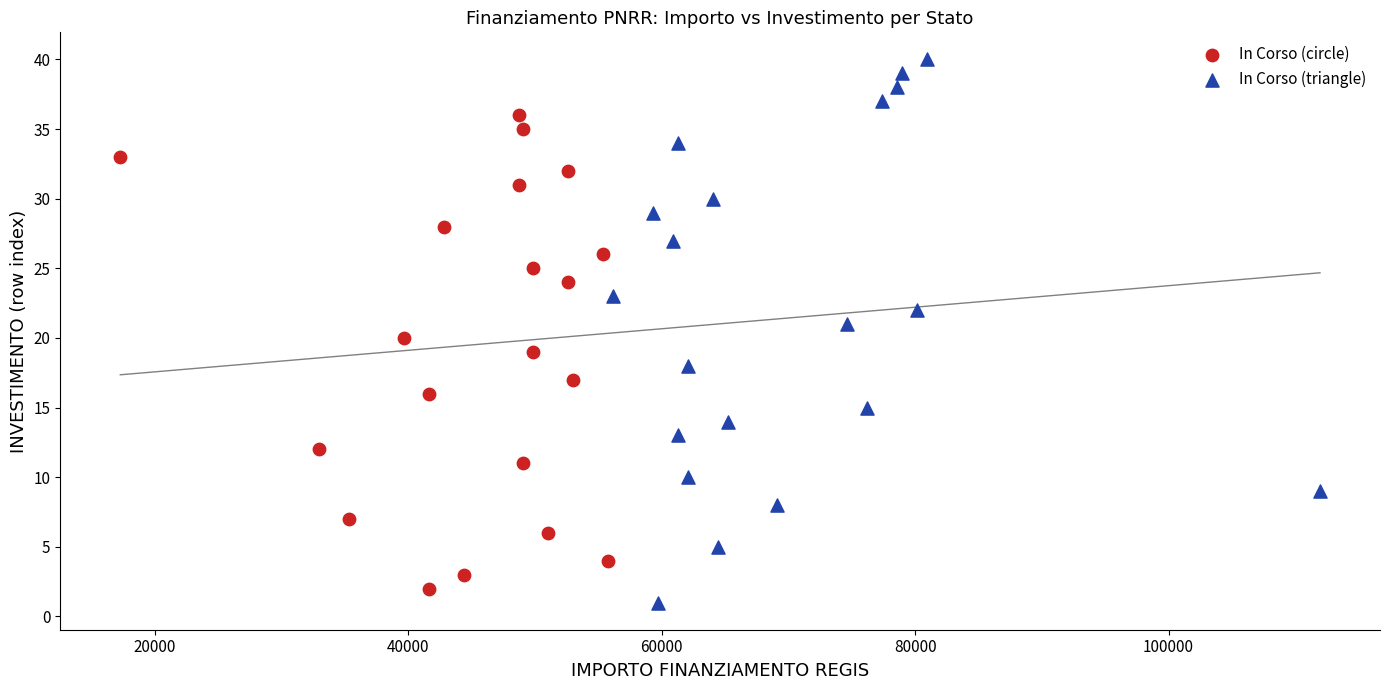

What are all the series names shown in the legend?

In Corso (circle), In Corso (triangle)